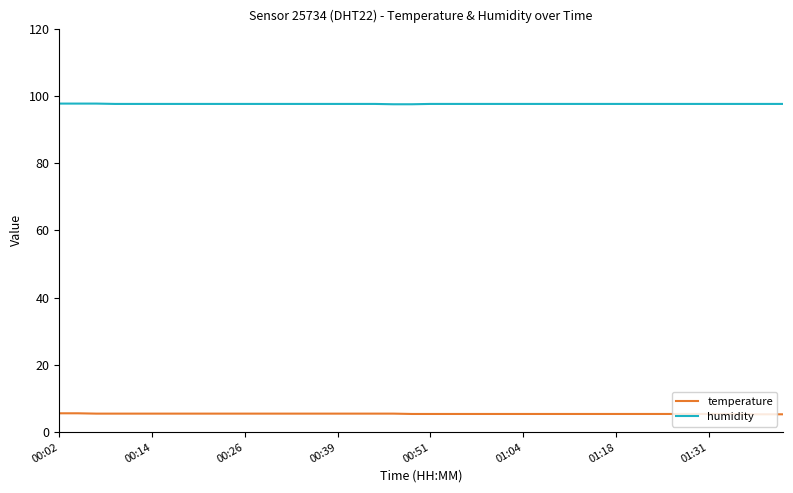

Rank the series by their maximum value, from lowest to highest.

temperature, humidity